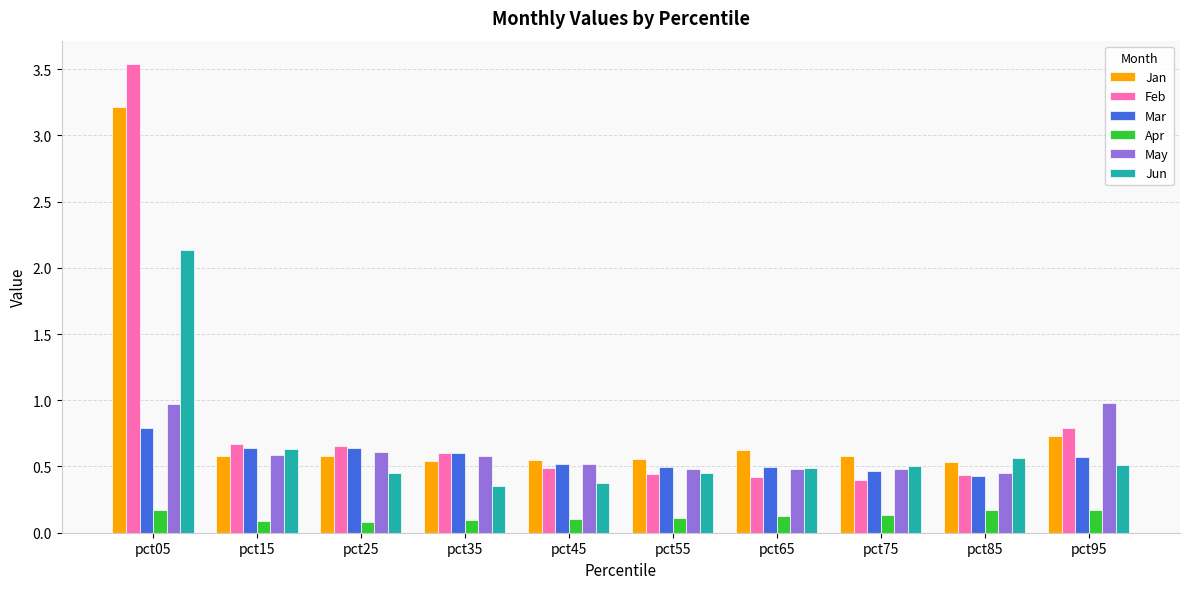

True or false: Jan has a value of 3.2 at pct05.

True